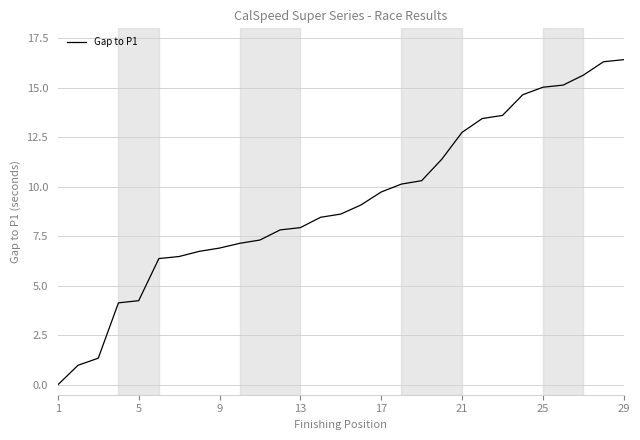

Count the number of categories in the chart.

29